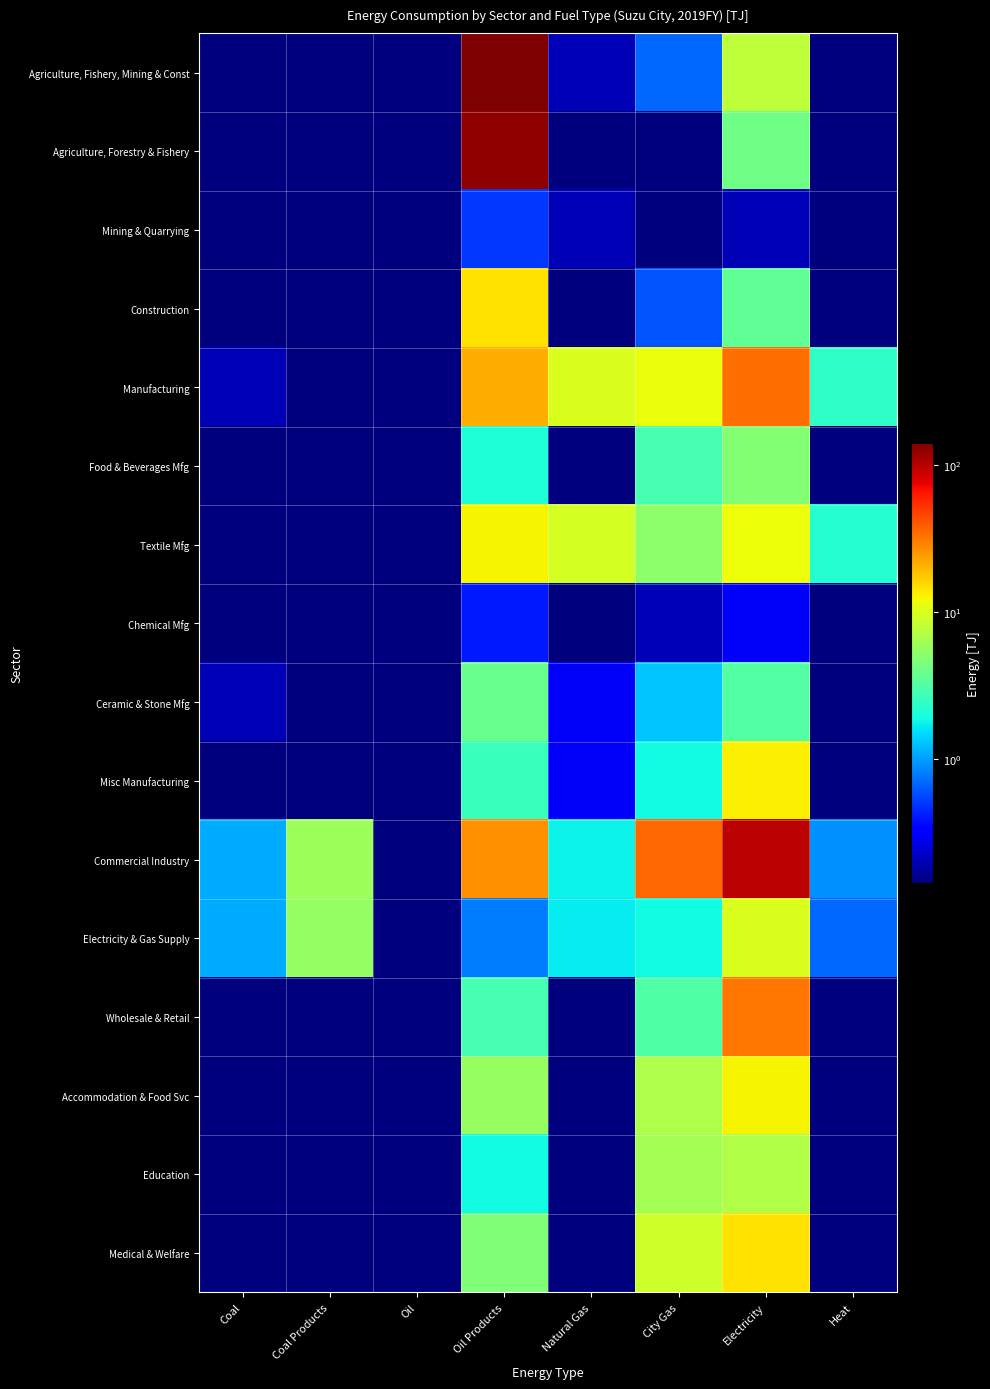

How many data points does each series have?

8